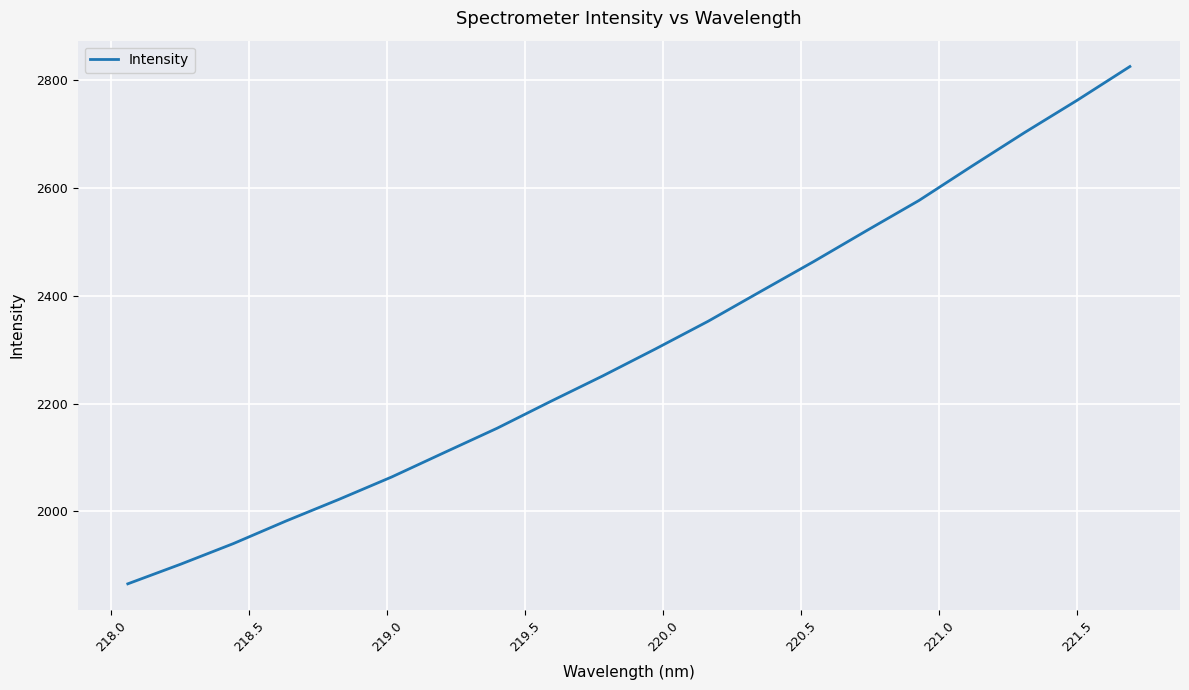

True or false: the data has more than 0 interior local peaks.

False